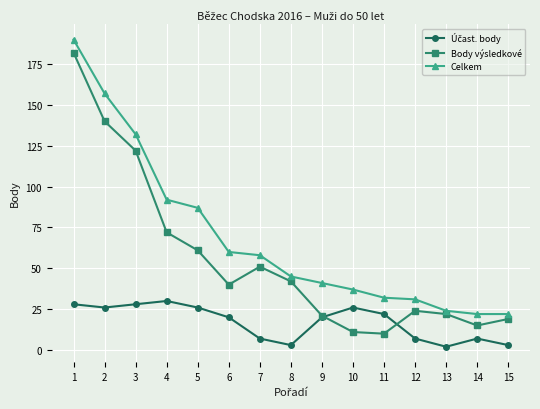

Which series has the largest range (max minus min)?

Body výsledkové